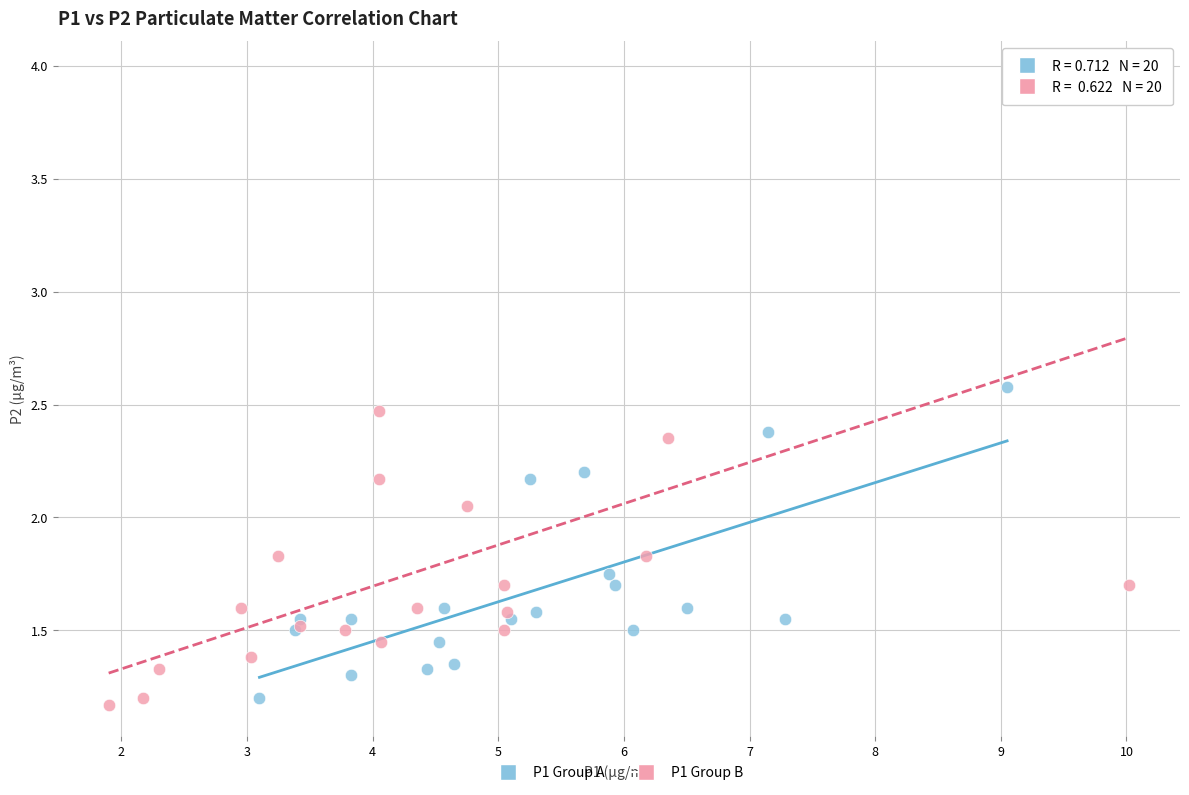

Which series contains the highest Y value?

P1 Group B